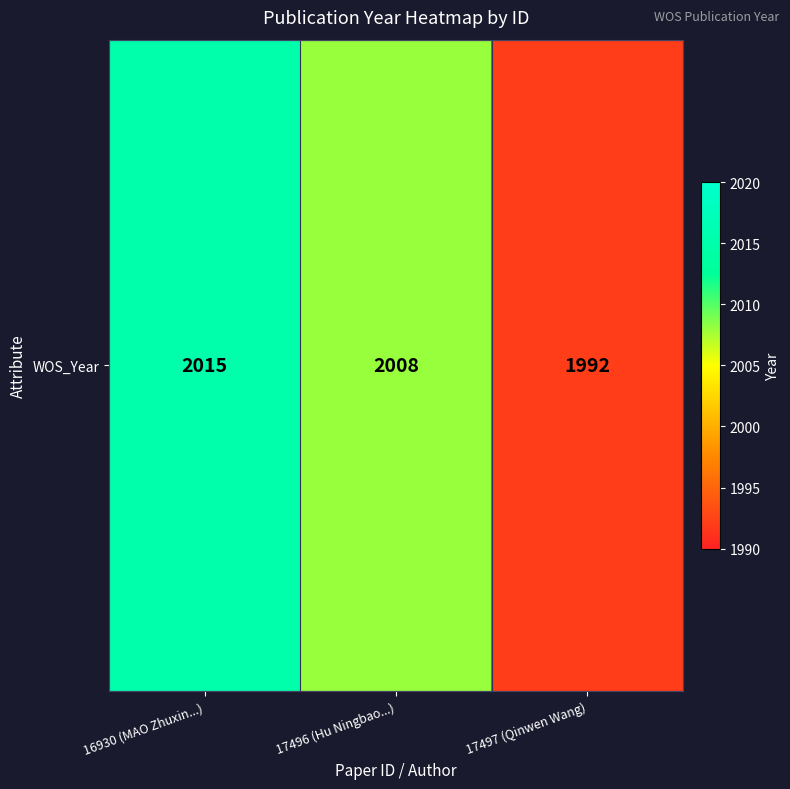

Count the number of categories in the chart.

3